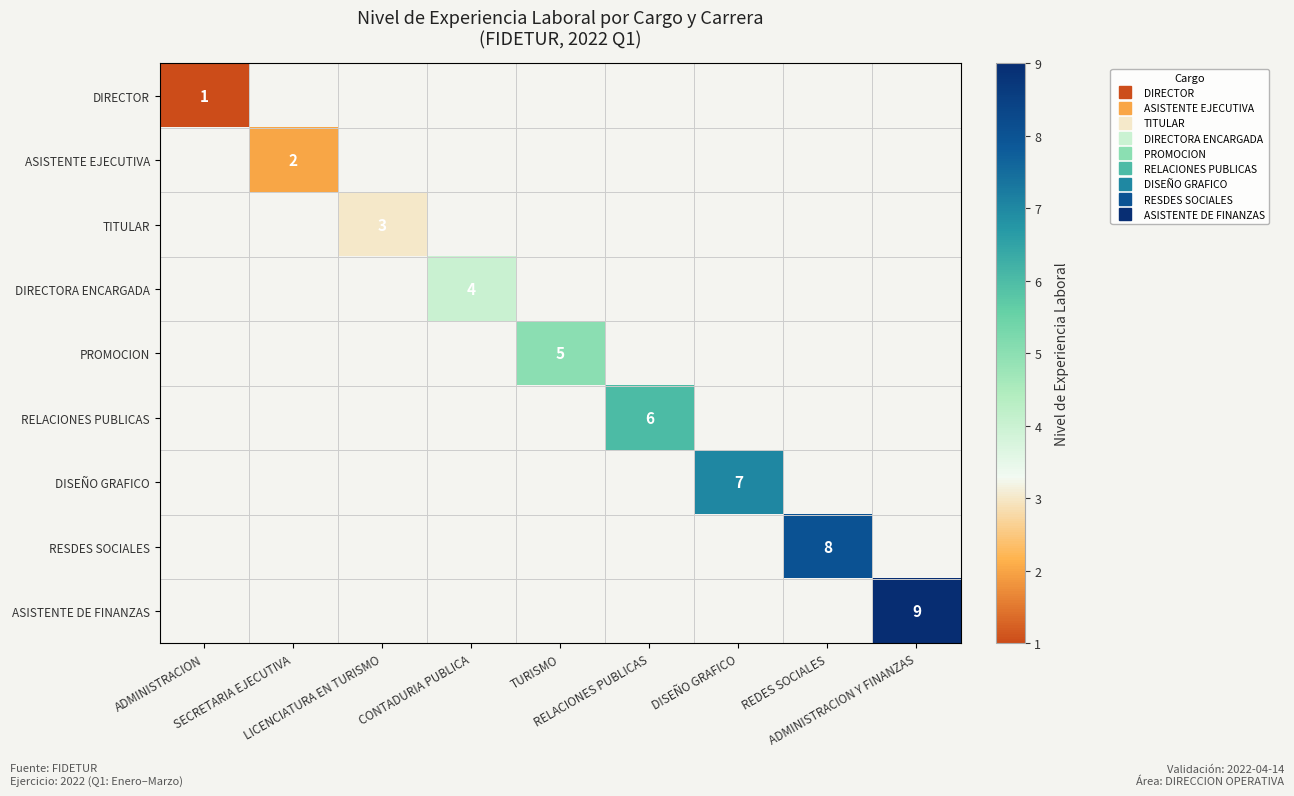

Is the value of DIRECTOR at ADMINISTRACION greater than the value of DIRECTORA ENCARGADA at REDES SOCIALES?

No